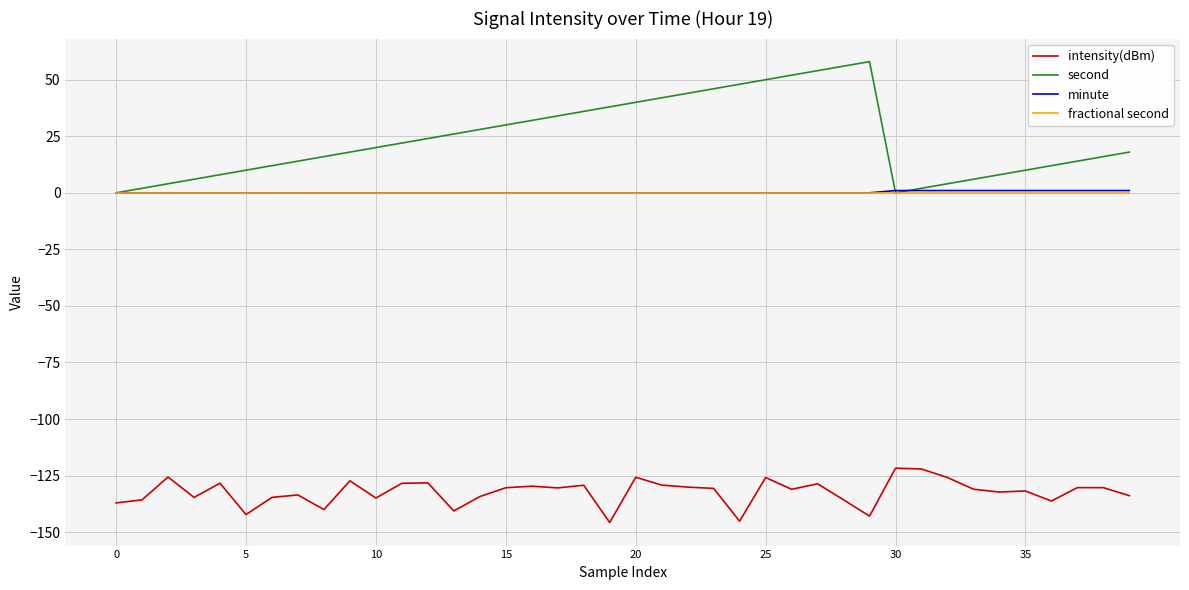

Which series has the largest range (max minus min)?

second